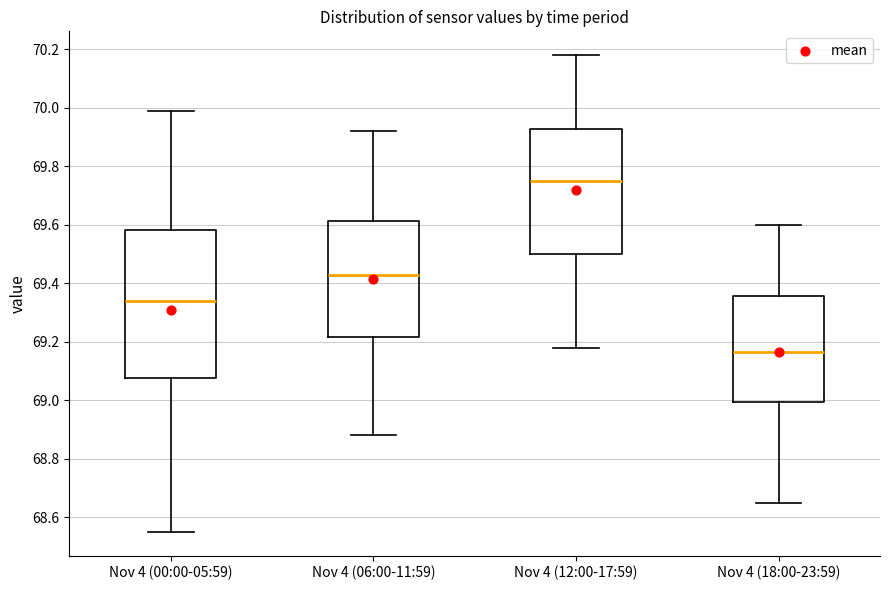

Reading left to right, transcribe this box plot: for each box, give where its median line is, the range the box spans, and where its two whiskers end, as read against the y-axis. The values are not printed on the chart, so give them approximately, as read against the axis.

Nov 4 (00:00-05:59): median 69.34, box 69.08 to 69.58, whiskers 68.56 to 70.00
Nov 4 (06:00-11:59): median 69.44, box 69.22 to 69.62, whiskers 68.88 to 69.92
Nov 4 (12:00-17:59): median 69.76, box 69.50 to 69.92, whiskers 69.18 to 70.18
Nov 4 (18:00-23:59): median 69.16, box 69.00 to 69.36, whiskers 68.66 to 69.60